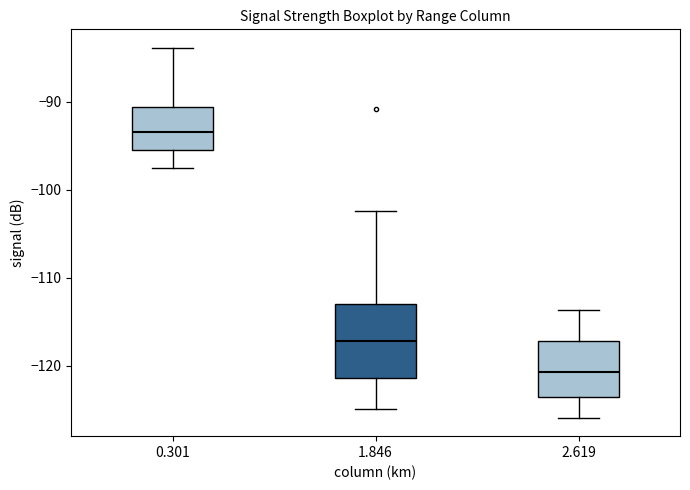

Which box has the lowest median line?

2.619